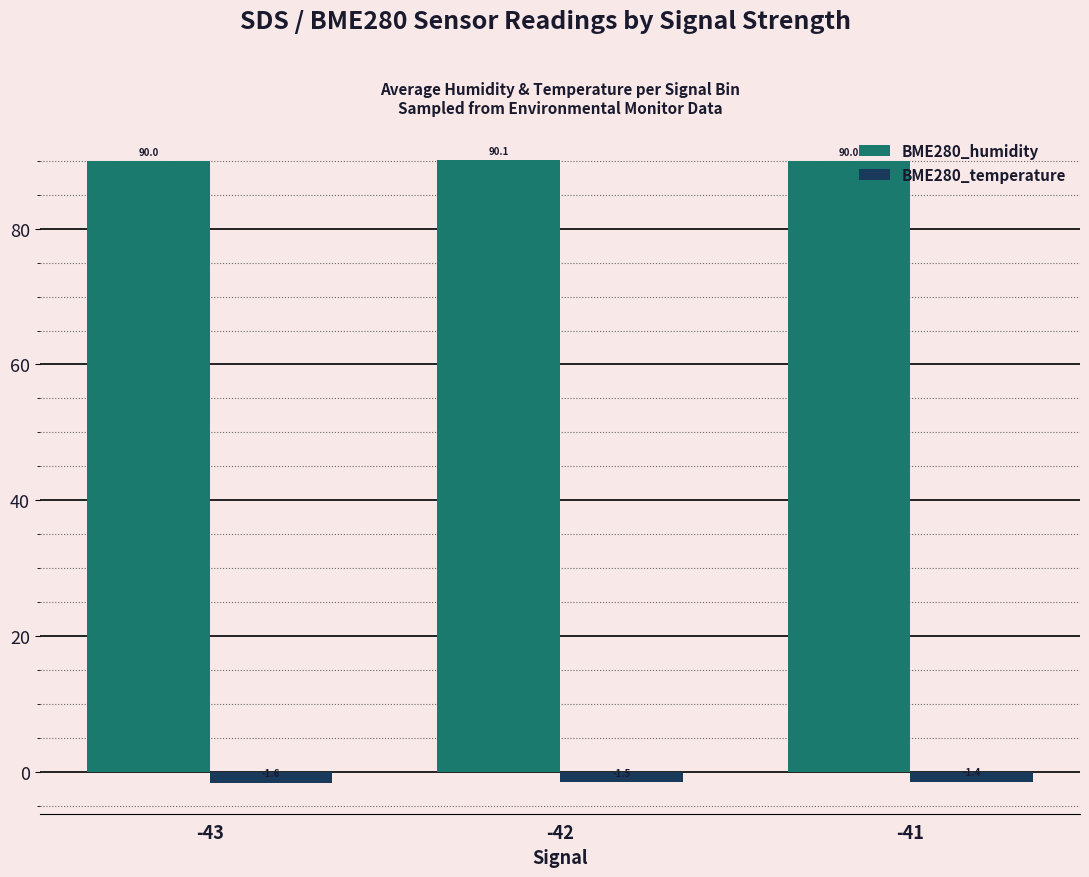

Reading right to left, list all the values displayed in this chart.

BME280_humidity: -41=90.0	-42=90.1	-43=90.0
BME280_temperature: -41=-1.4	-42=-1.5	-43=-1.6